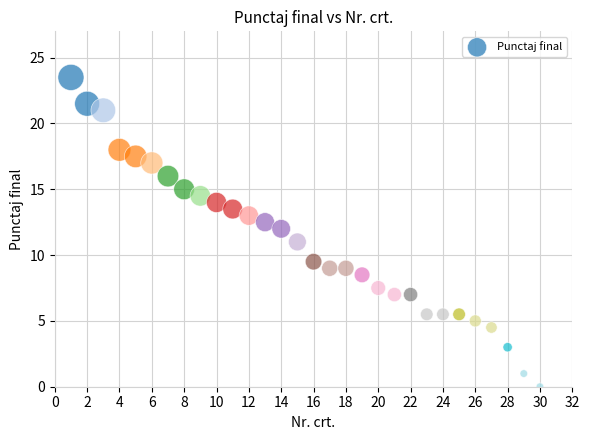

What is the range of X values (max minus min)?

29.0